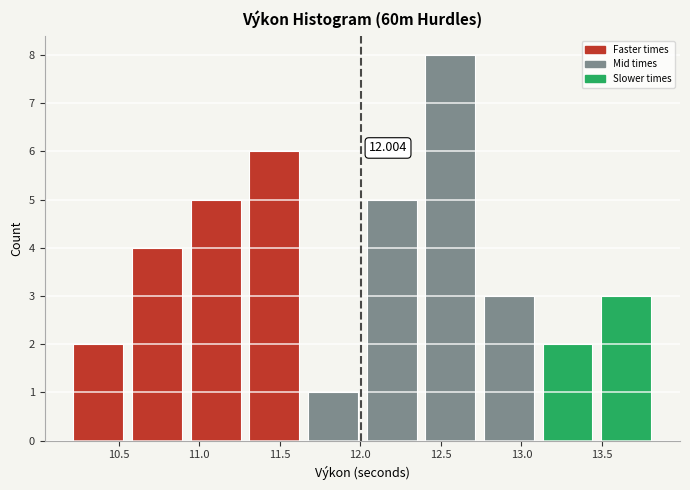

Over which range of the x-axis is the bar tallest?

12.40 to 12.75